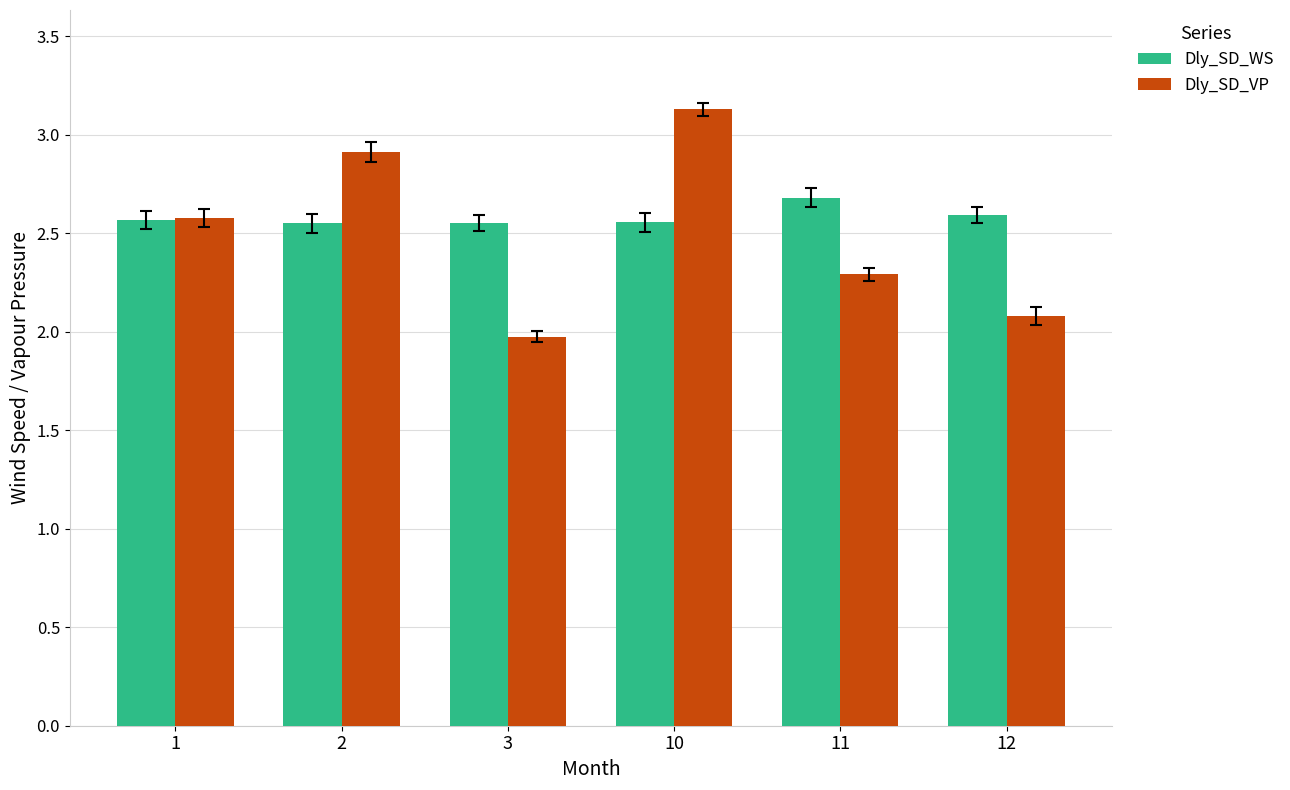

What is the difference between the maximum and minimum values in the Dly_SD_VP series?

1.2